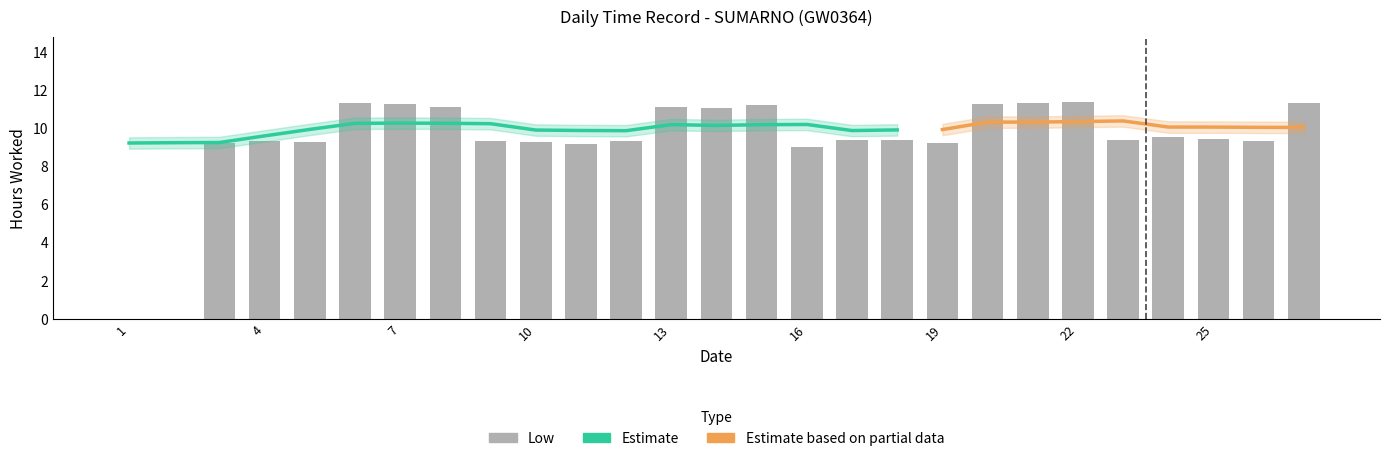

Rank the categories by value from lowest to highest.

1, 2, 16, 11, 19, 3, 10, 5, 9, 12, 4, 26, 17, 18, 23, 25, 24, 14, 13, 8, 15, 7, 20, 6, 27, 21, 22